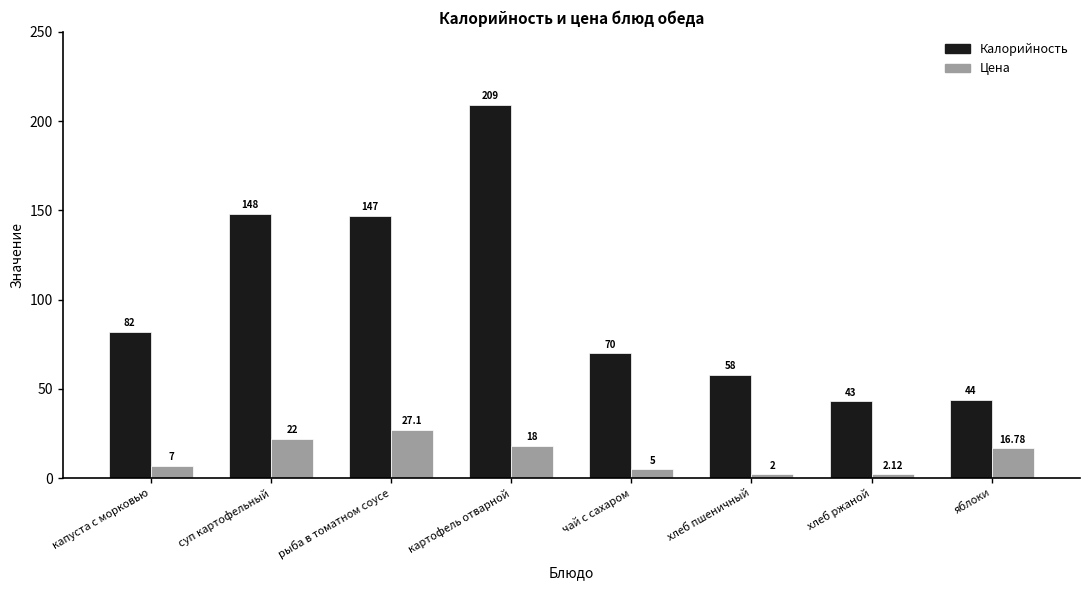

What is the label of the 6th bar from the right?

рыба в томатном соусе